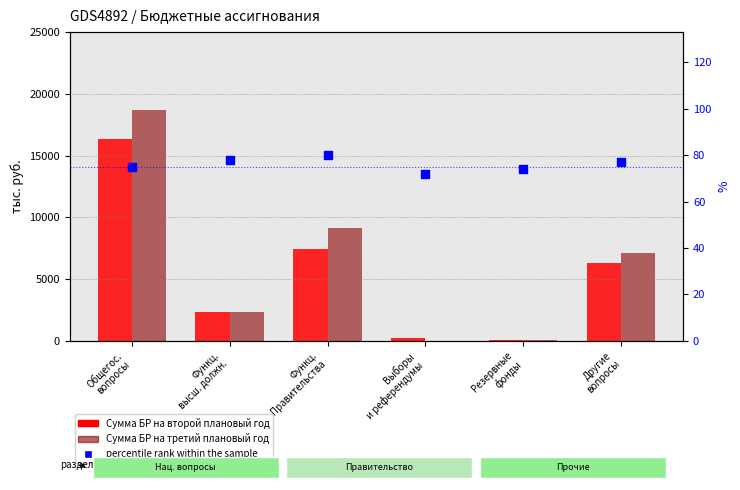

Is the value of percentile rank within the sample at Функц.
Правительства greater than the value of Сумма БР на третий плановый год at Функц.
высш. должн.?

No